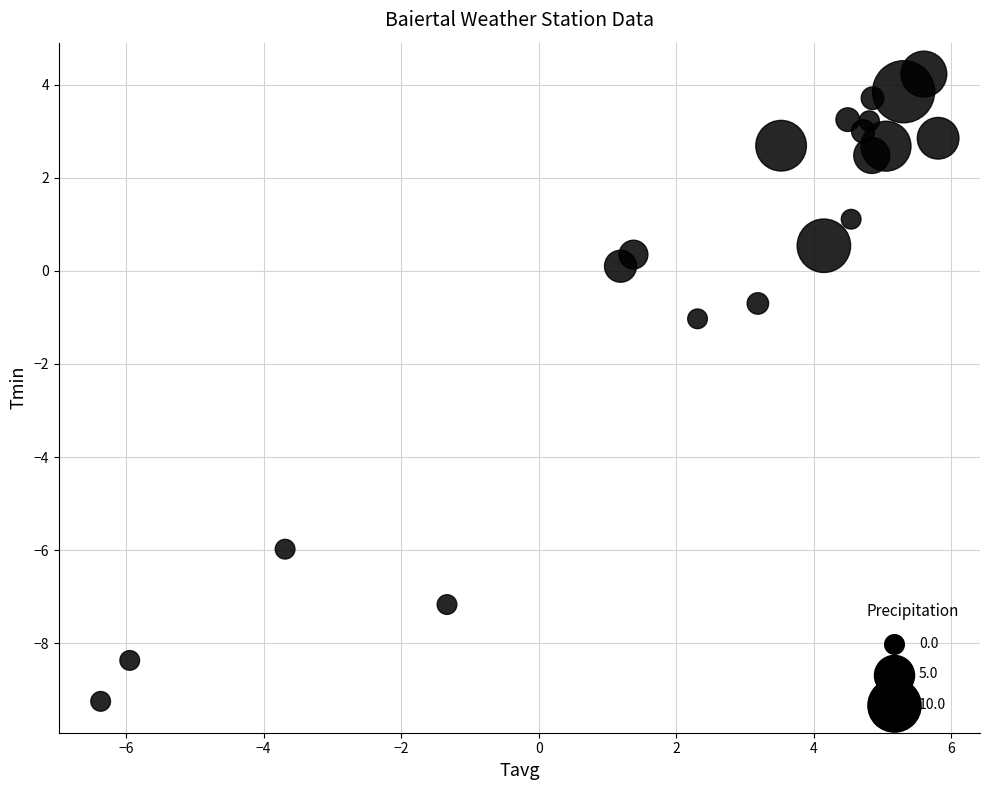

What is the range of X values (max minus min)?

12.2